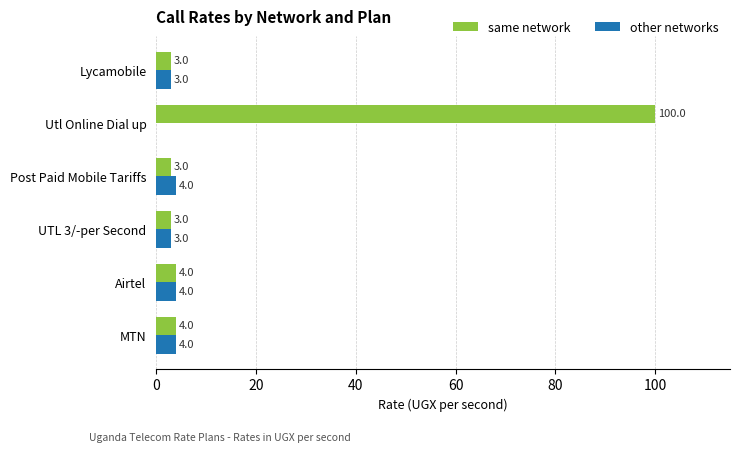

Which series changed the most between MTN and Utl Online Dial up?

same network